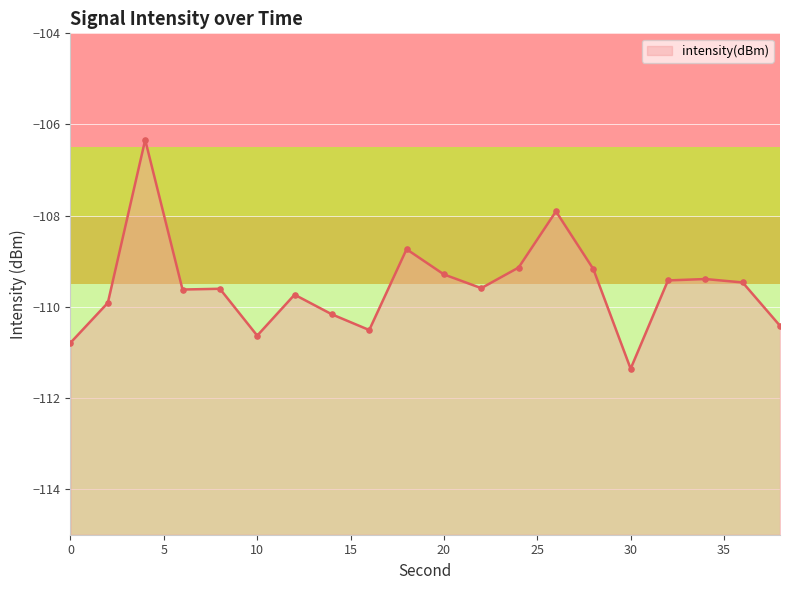

Which has a higher value, 20 or 38?

20